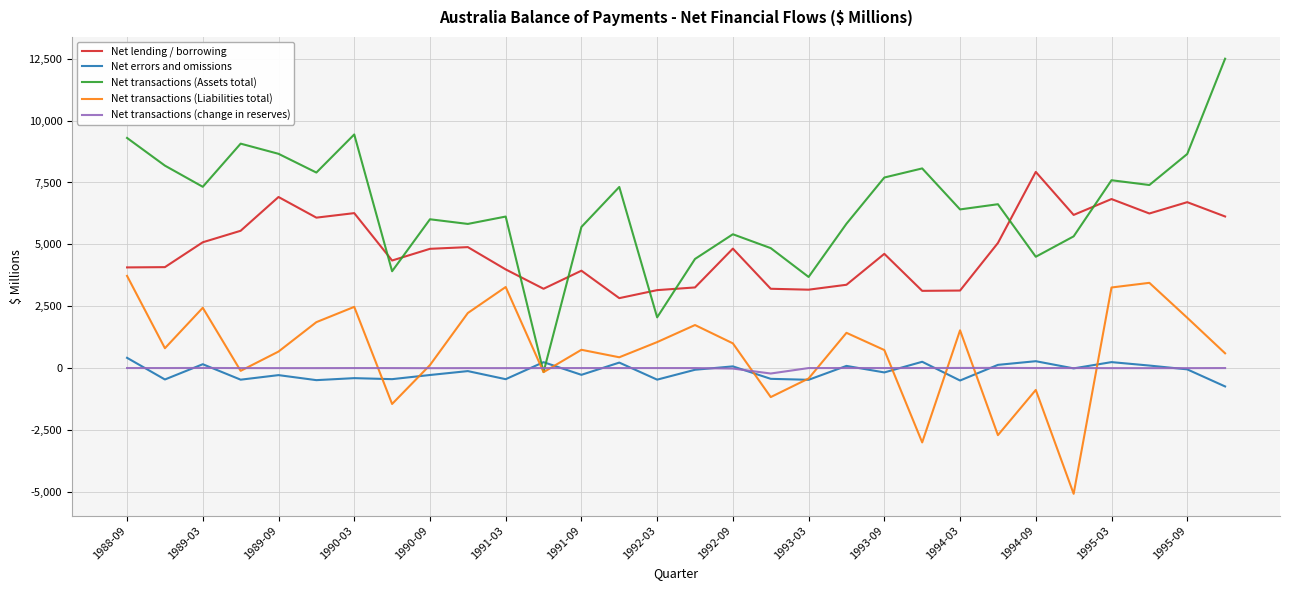

What is the maximum value shown in the chart?

12507